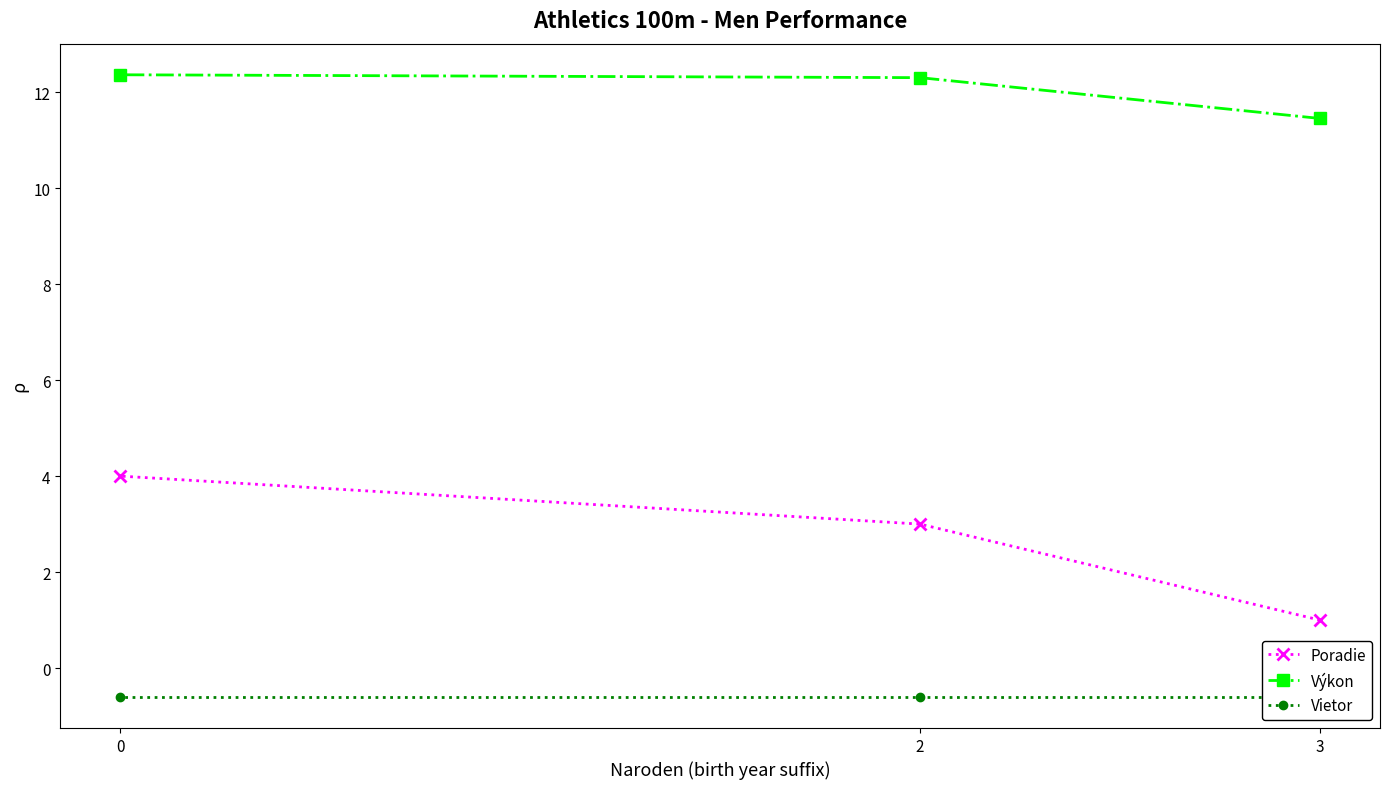

How many values in the Výkon series are below 12?

1